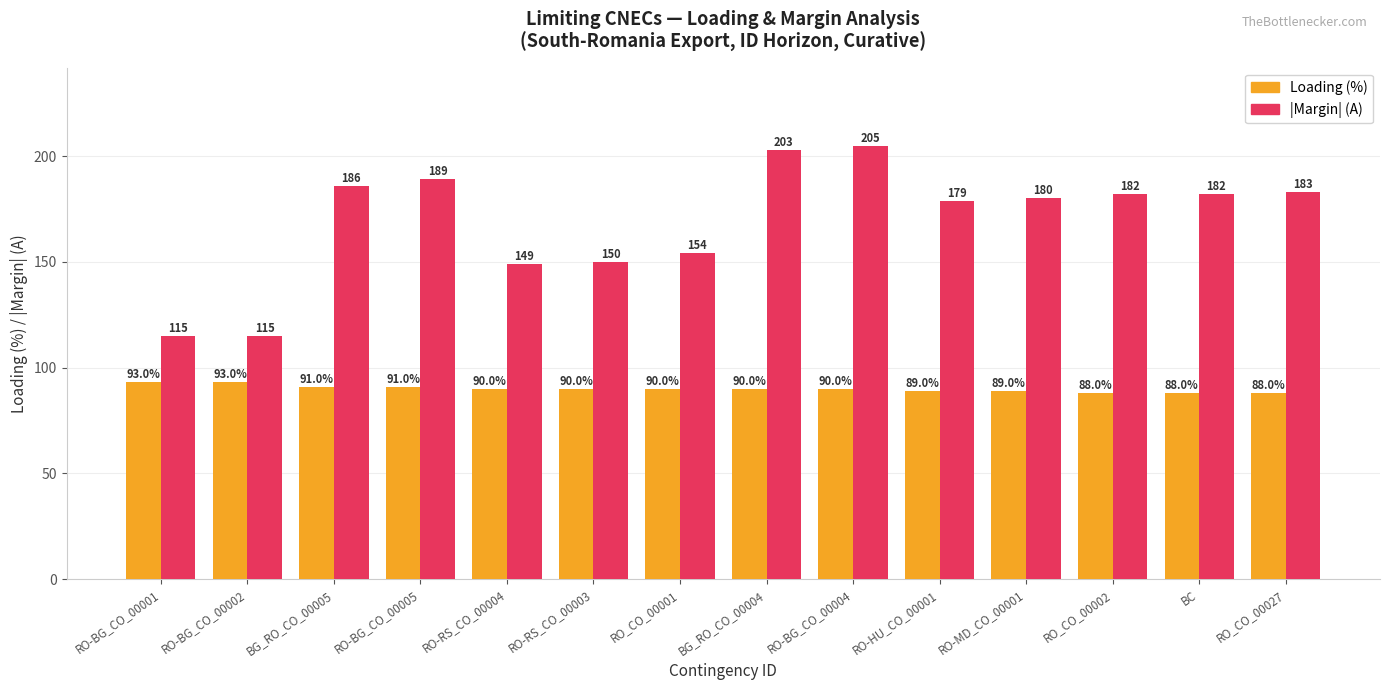

What is the difference between the highest and lowest values at RO-BG_CO_00002?

22